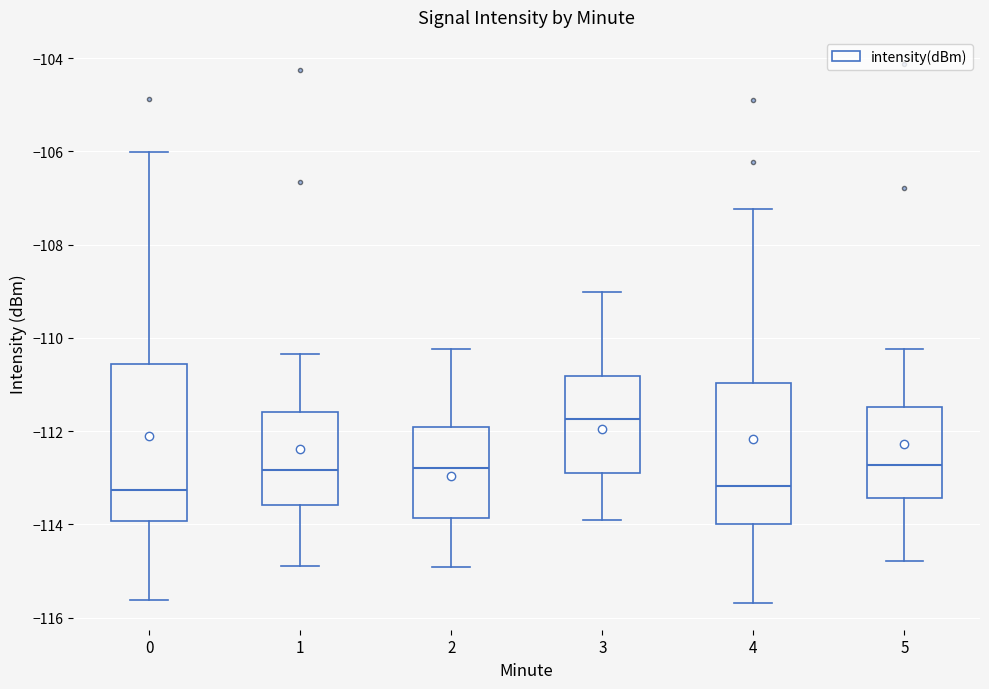

Where does the upper whisker of the box at x = 3 end on the y-axis? The values are not printed on the chart, so give them approximately, as read against the axis.

-109.0